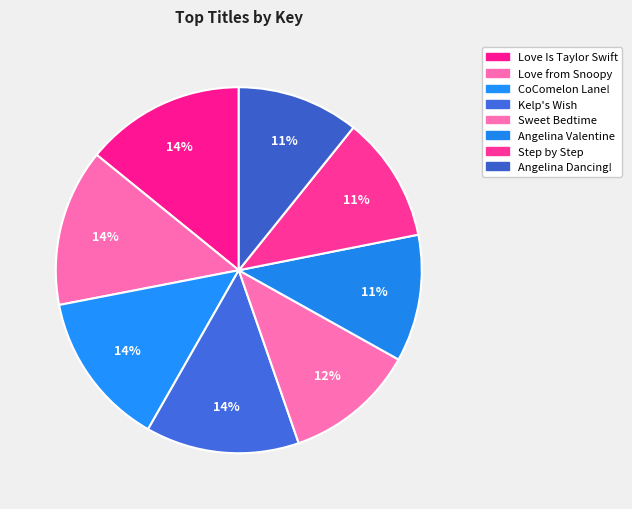

Does any single category account for the majority?

No